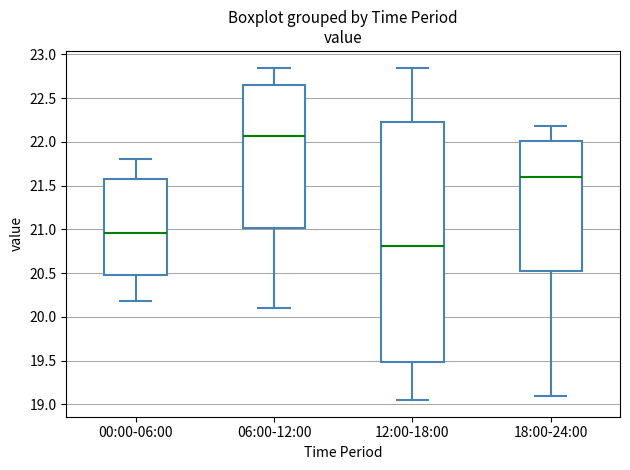

Reading left to right, read every box against the y-axis: the position of its median line, the range the box covers, and the ends of its whiskers. The values are not printed on the chart, so give them approximately, as read against the axis.

00:00-06:00: median 20.95, box 20.50 to 21.55, whiskers 20.20 to 21.80
06:00-12:00: median 22.05, box 21.00 to 22.65, whiskers 20.10 to 22.85
12:00-18:00: median 20.80, box 19.50 to 22.25, whiskers 19.05 to 22.85
18:00-24:00: median 21.60, box 20.50 to 22.00, whiskers 19.10 to 22.20